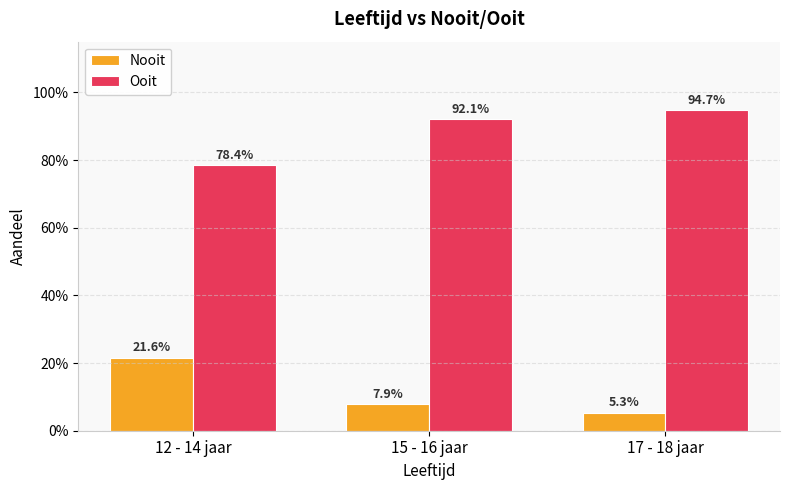

Are the bars grouped side by side (vs. stacked)?

Yes